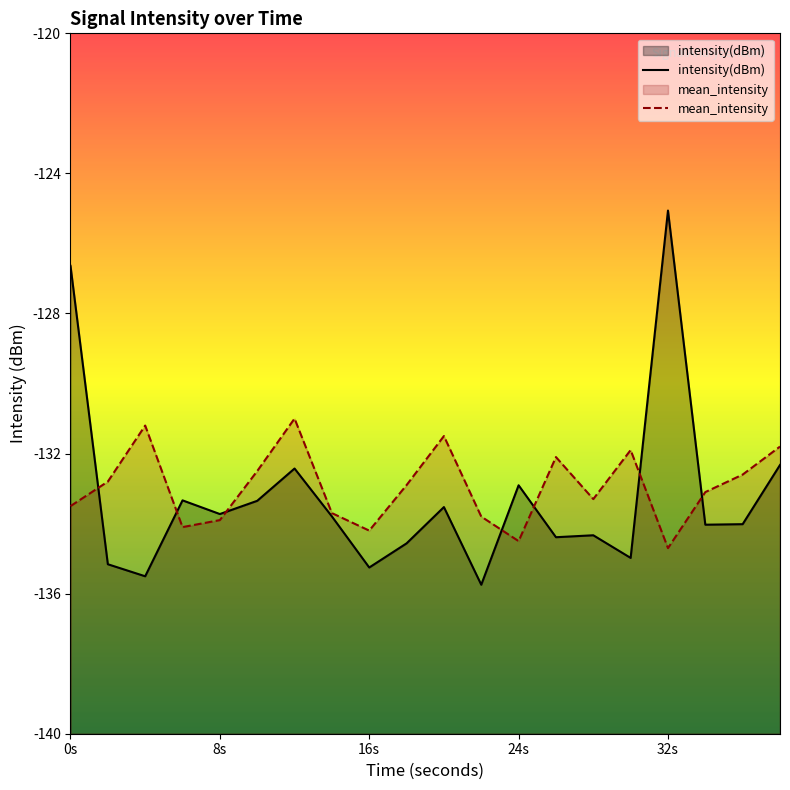

What value does the mean_intensity series have at 0s?

-133.5